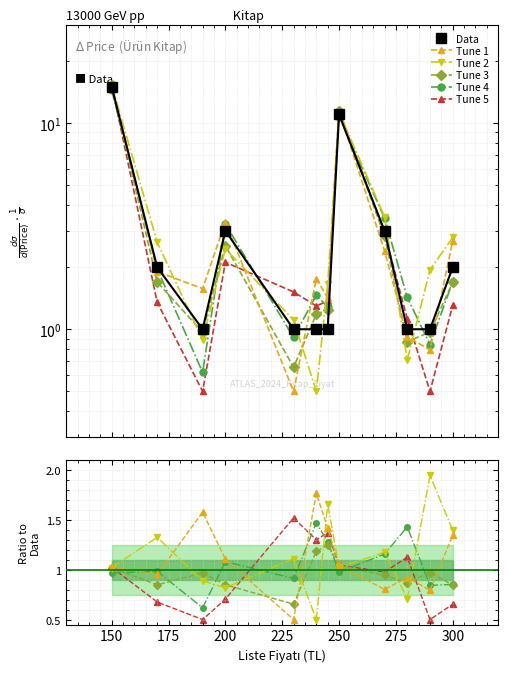

How many lines are shown in the chart?

6